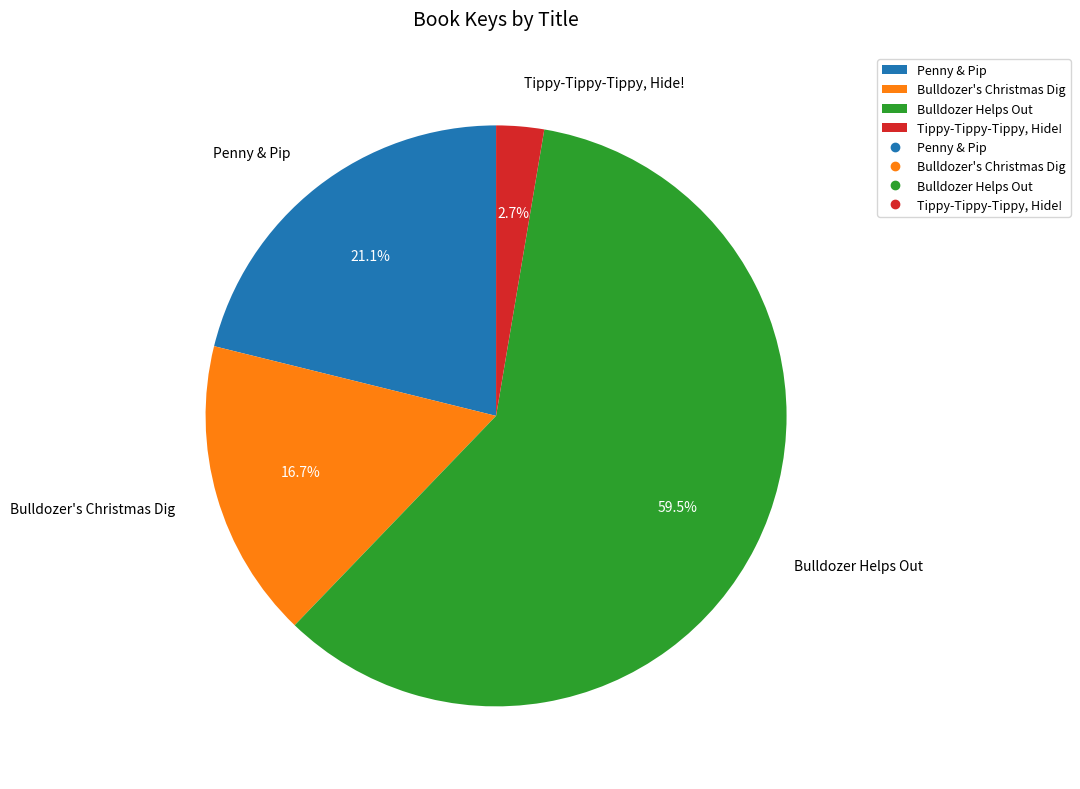

How many slices are in this pie chart?

4